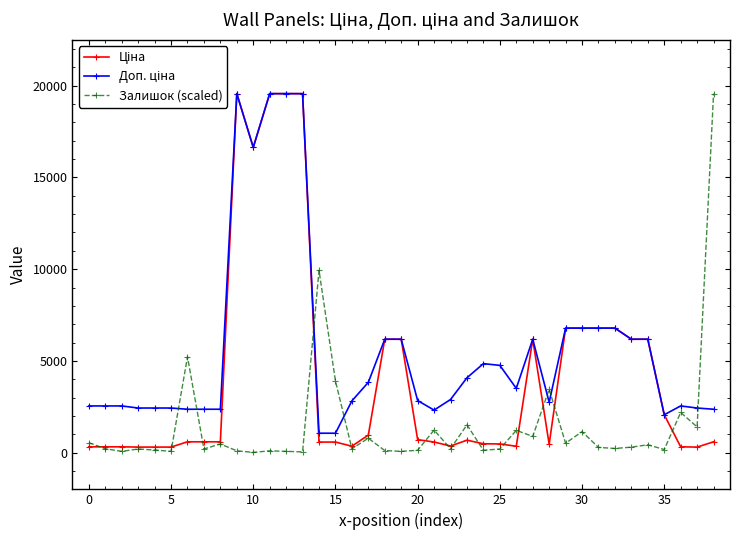

At how many categories does at least one series exceed 13170?

6